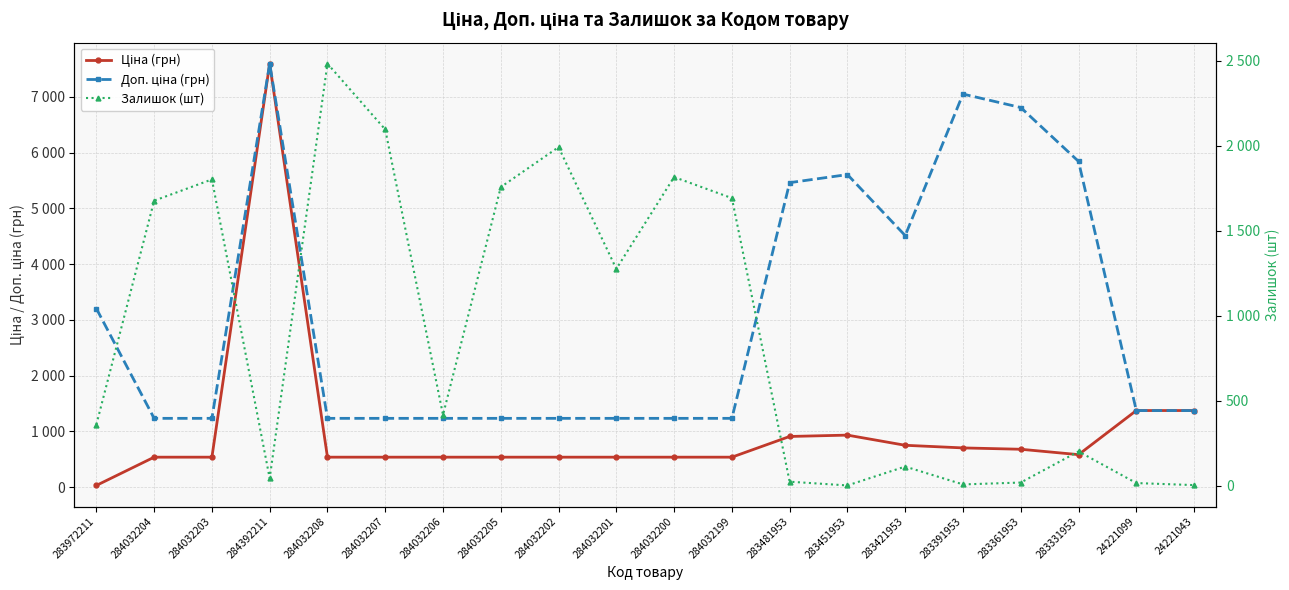

What are all the series names shown in the legend?

Ціна (грн), Доп. ціна (грн), Залишок (шт)